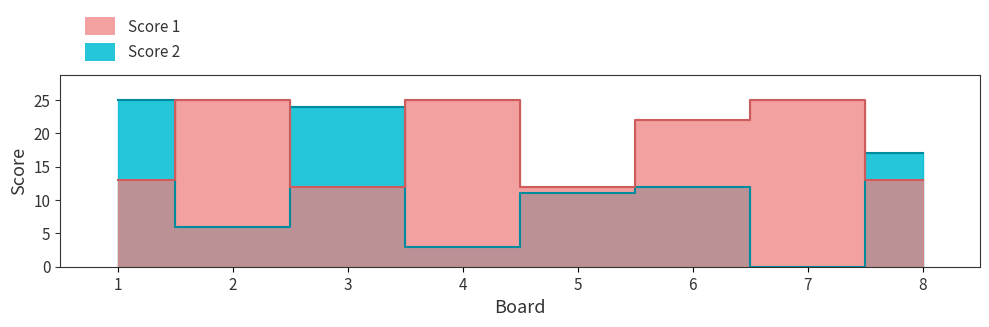

How many data points in Score 2 are less than 12?

4